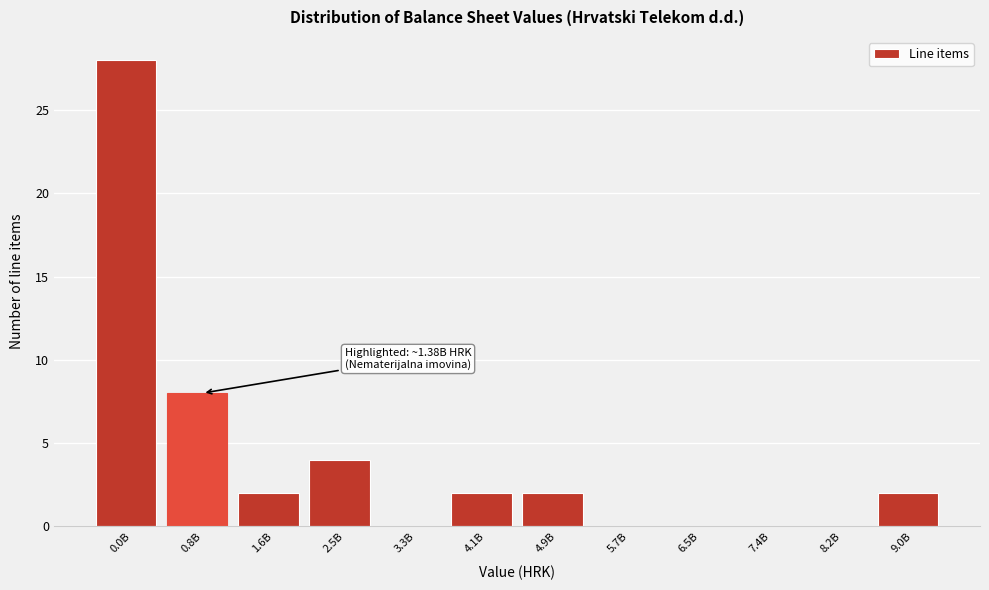

Reading left to right, transcribe all the data shown in this chart.

0.0B=28	0.8B=8	1.6B=2	2.5B=4	3.3B=0	4.1B=2	4.9B=2	5.7B=0	6.5B=0	7.4B=0	8.2B=0	9.0B=2